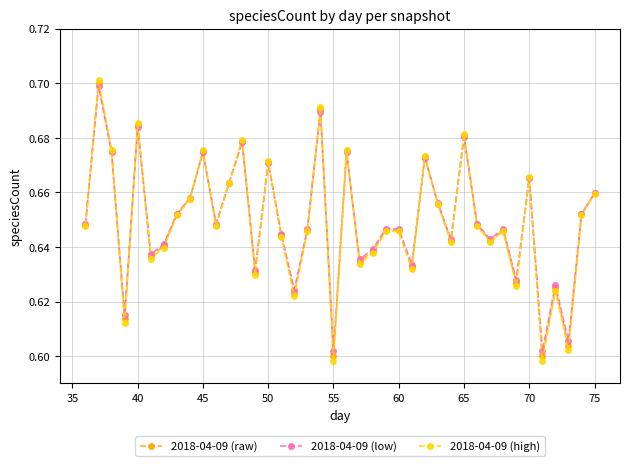

True or false: 2018-04-09 (raw) has more than 0 points higher than both neighbors.

True